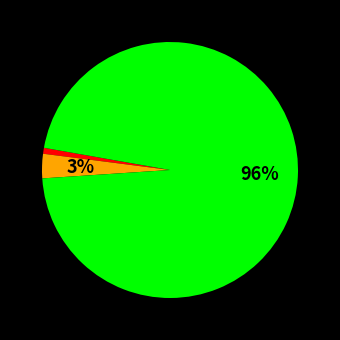

To the nearest percent, what is the difference between the largest and smallest slice percentages?

95%